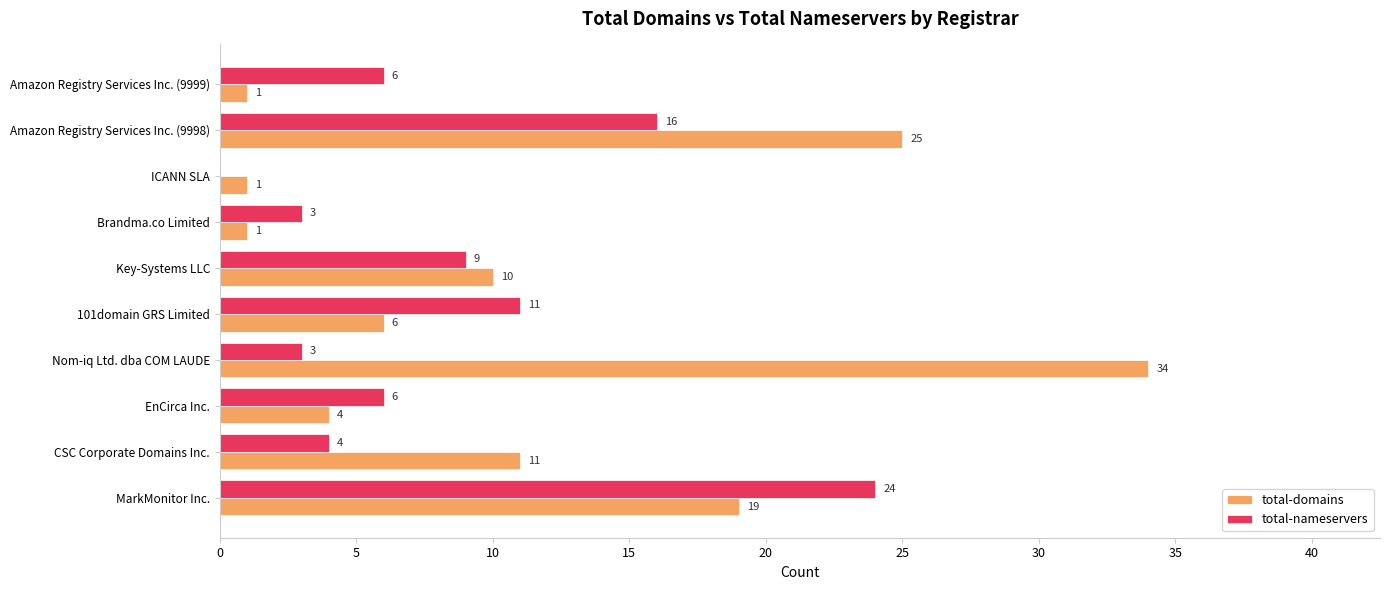

How many data points does each series have?

10